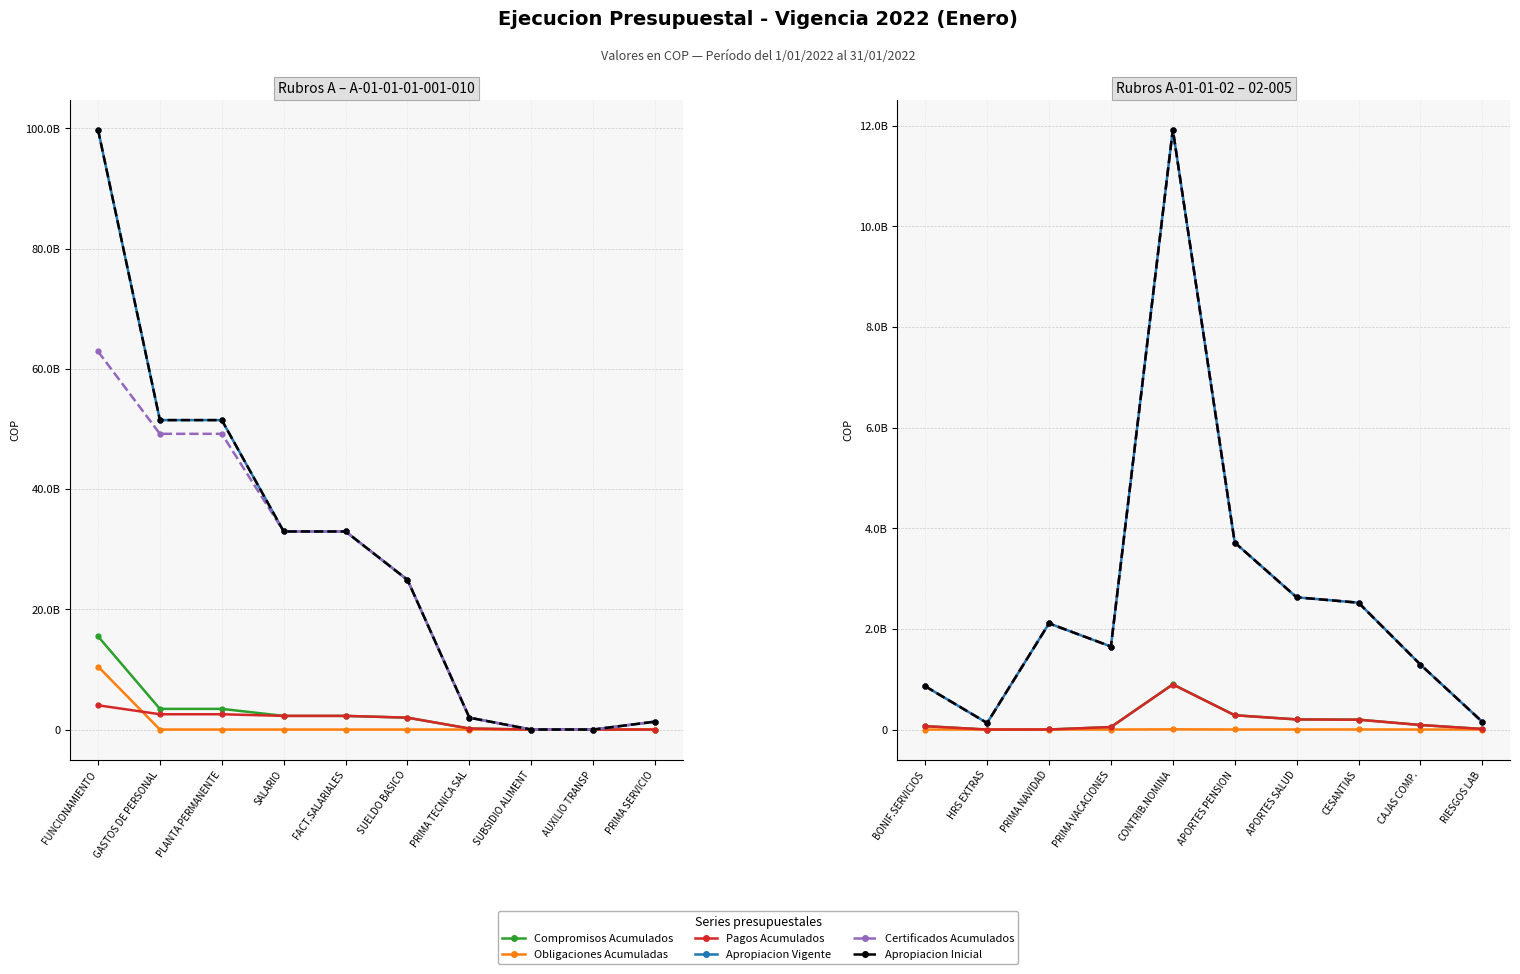

At how many categories does at least one series exceed 1318654365?

6